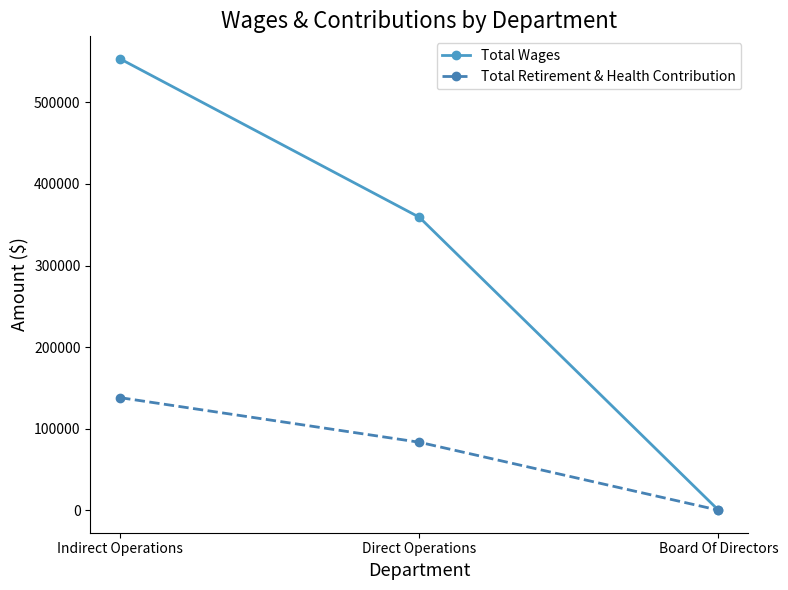

Reading left to right, extract all data points from this chart.

Total Wages: 553391	359185	0
Total Retirement & Health Contribution: 137951	83290	0